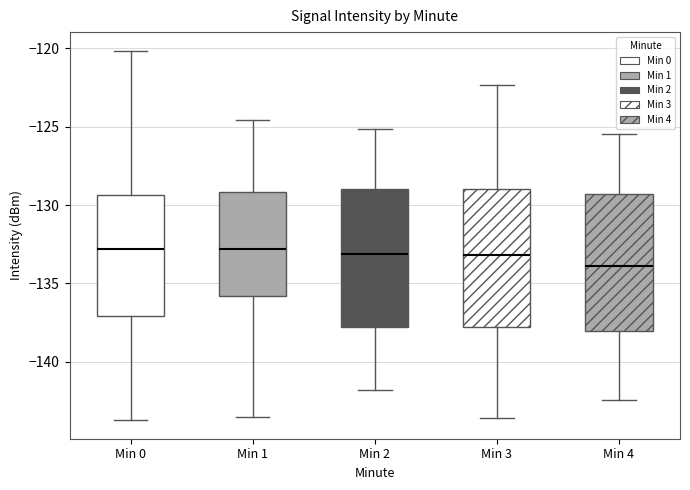

Where is the upper edge of the box for Min 3 on the y-axis? The values are not printed on the chart, so give them approximately, as read against the axis.

-129.0